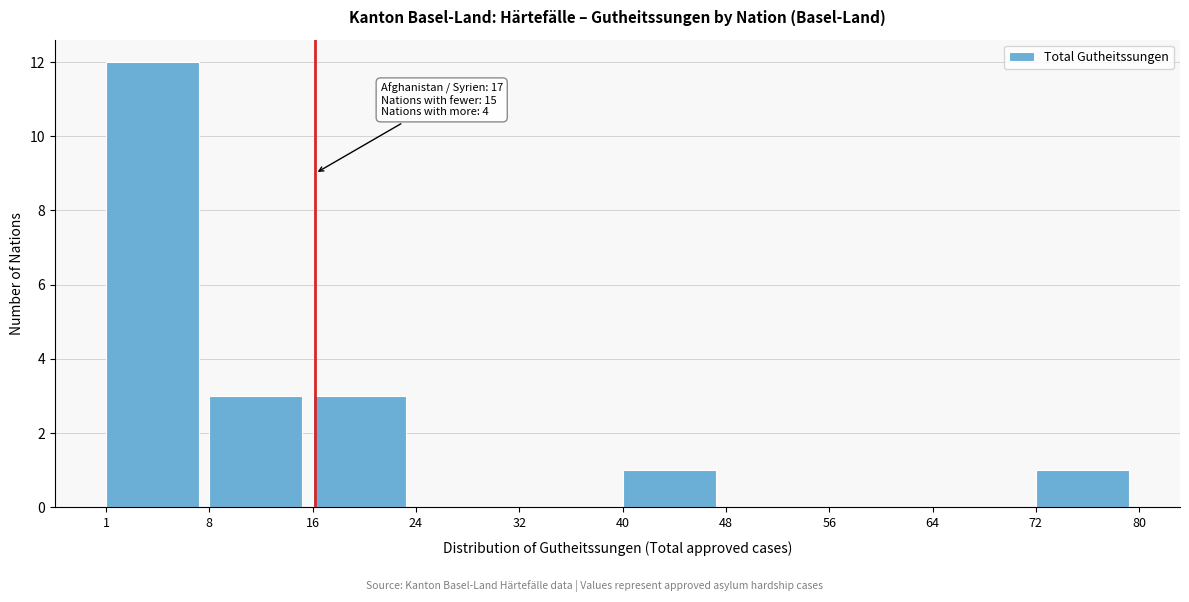

Reading right to left, what are all the values shown in this chart?

72=1	64=0	56=0	48=0	40=1	32=0	24=0	16=3	8=3	1=12